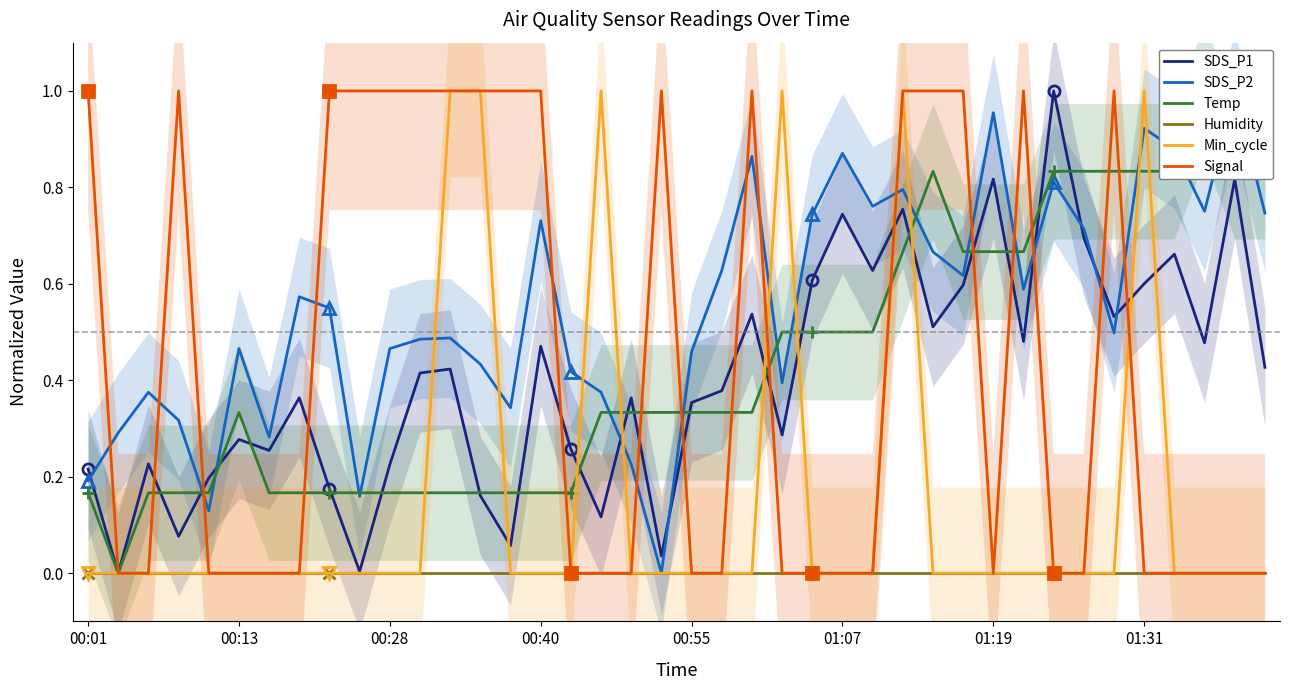

Is it true that Humidity equals 0.0 at 01:07?

True